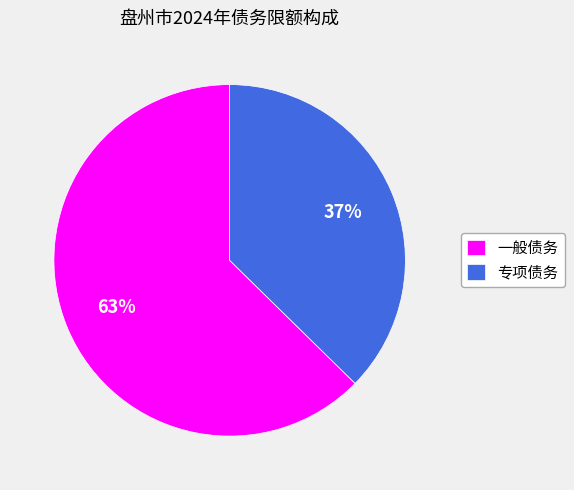

Approximately how many times larger is the value at 一般债务 compared to 专项债务?

1.7